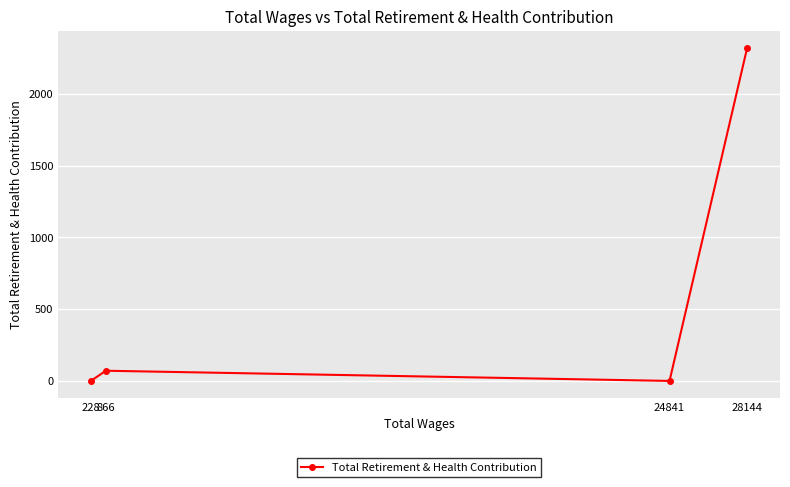

What is the difference between the maximum and minimum values?

2322